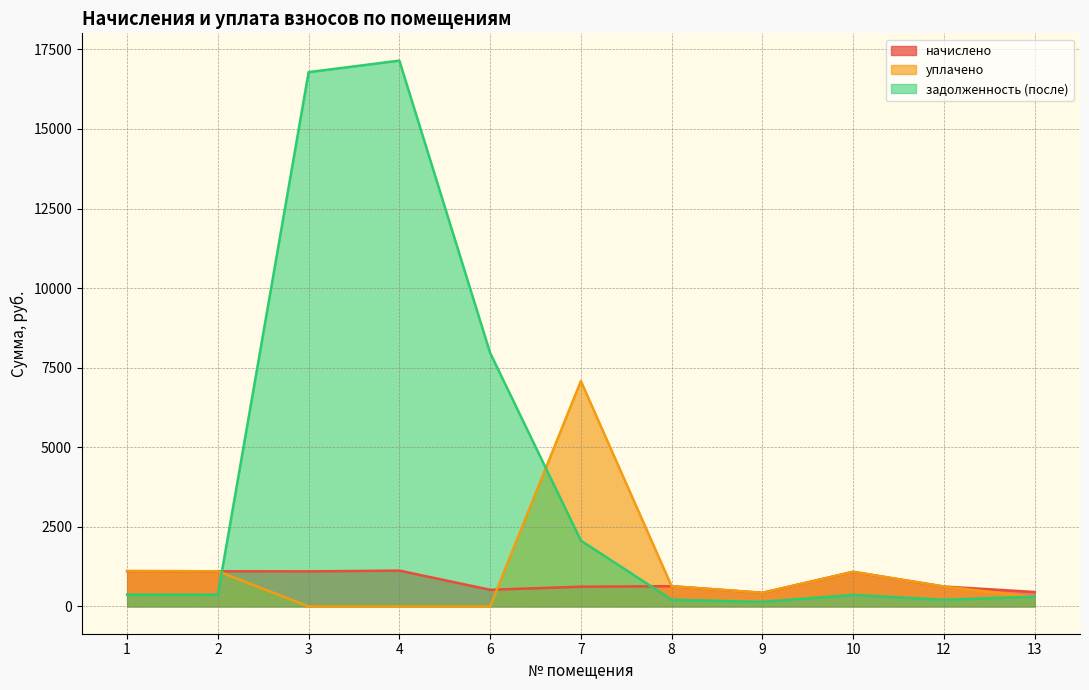

What is the difference between the maximum and minimum values in the уплачено series?

7079.3